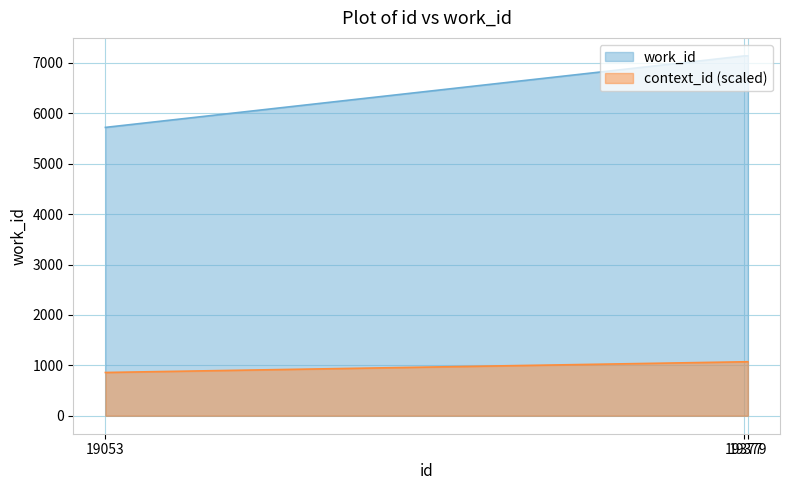

Rank the categories by value from lowest to highest.

19053, 19377, 19379